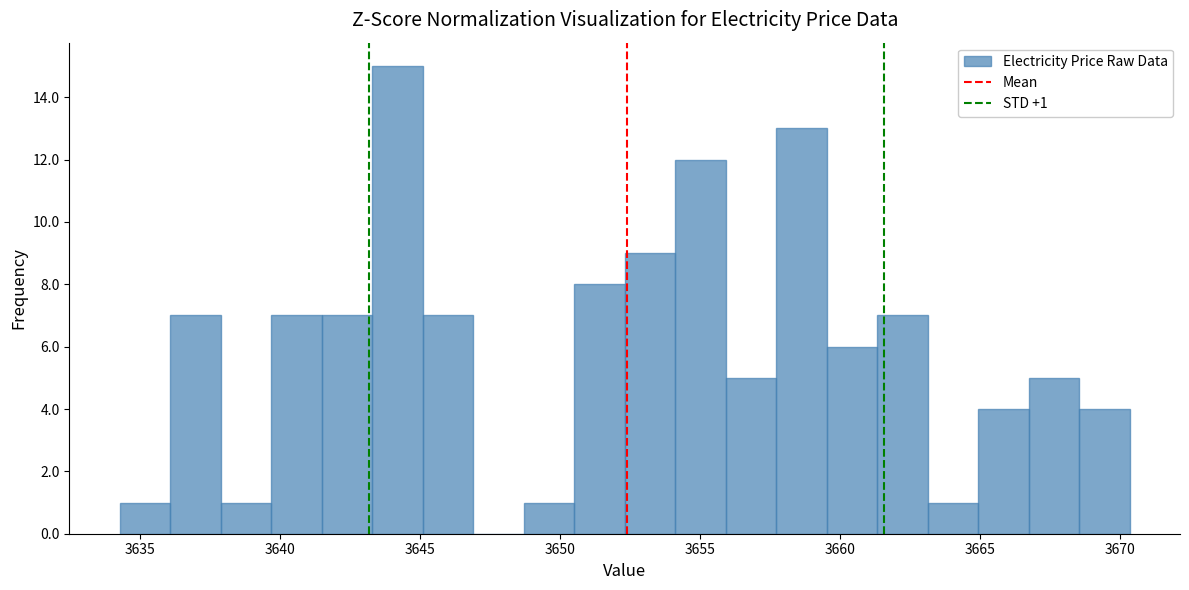

Read against the x-axis, roughly where is the centre of the tallest bar?

3644.0